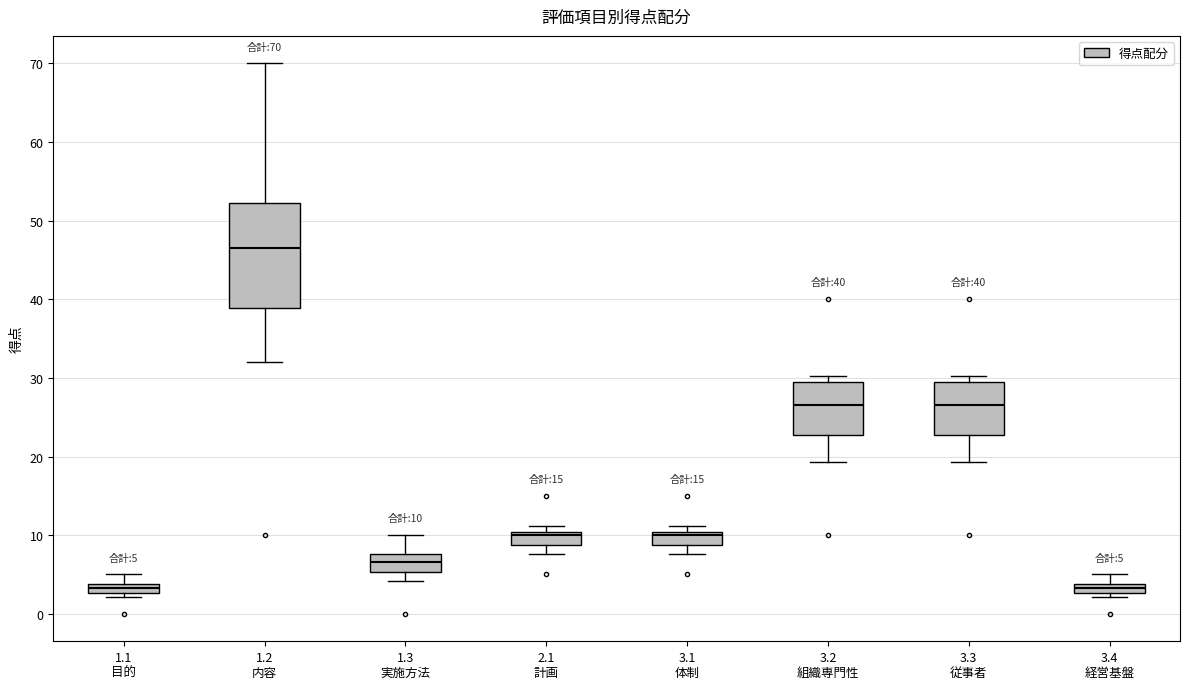

Which box is the tallest, from its lower edge to its upper edge?

1.2 内容